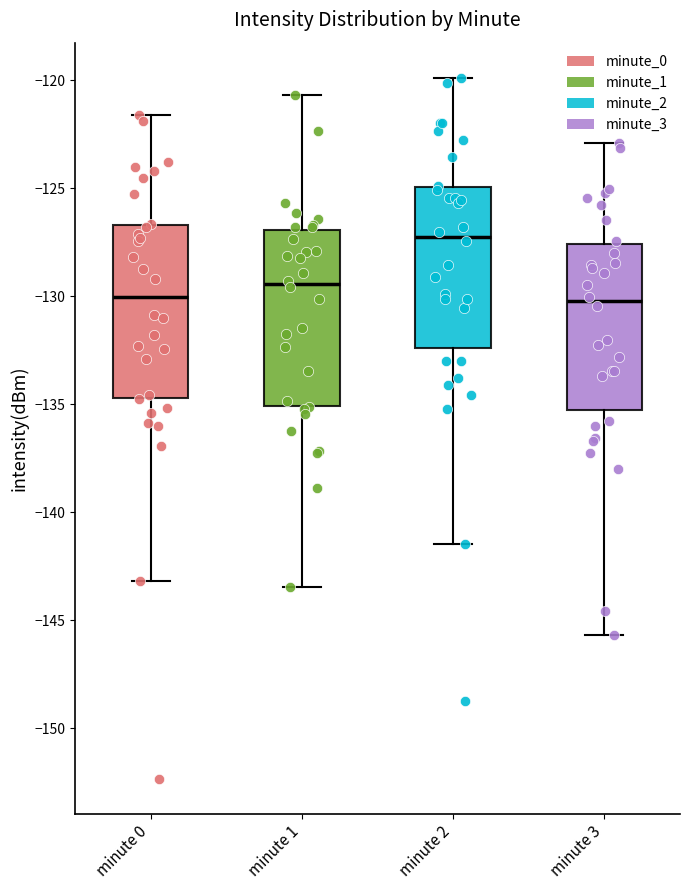

Reading left to right, transcribe this box plot: for each box, give where its median line is, the range the box spans, and where its two whiskers end, as read against the y-axis. The values are not printed on the chart, so give them approximately, as read against the axis.

minute 0: median -130.0, box -134.5 to -126.5, whiskers -143.0 to -121.5
minute 1: median -129.5, box -135.0 to -127.0, whiskers -143.5 to -120.5
minute 2: median -127.0, box -132.5 to -125.0, whiskers -141.5 to -120.0
minute 3: median -130.0, box -135.5 to -127.5, whiskers -145.5 to -123.0